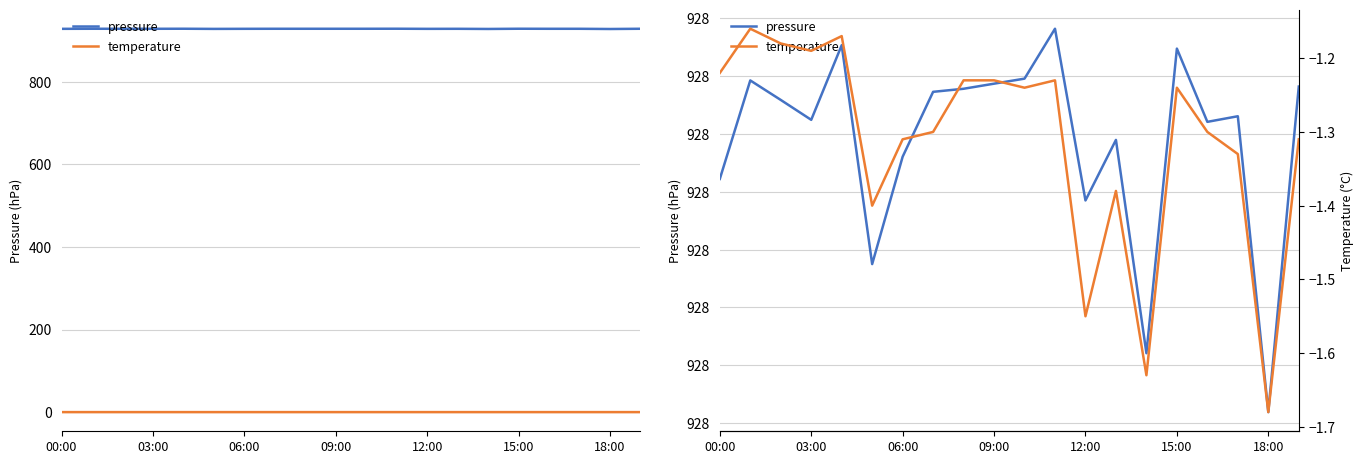

What value does the temperature series have at 18:00?

-1.7